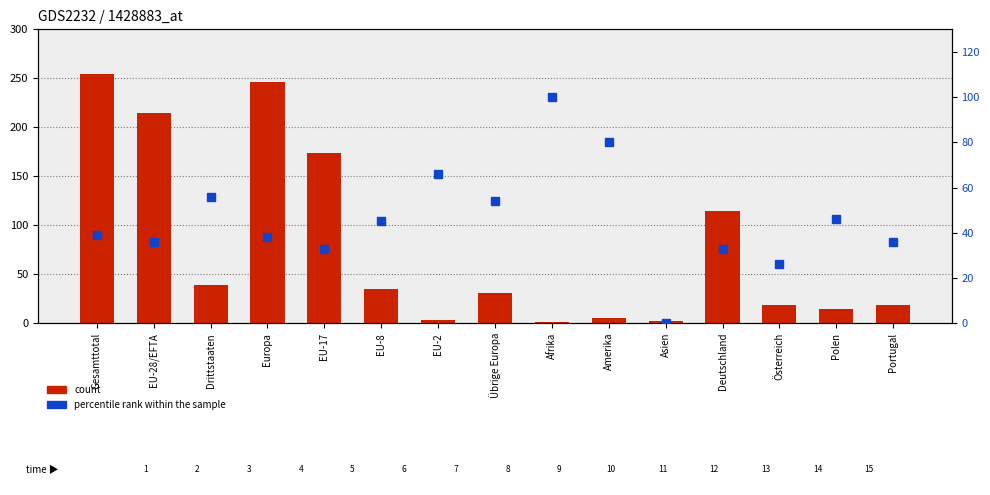

What is the spread (max minus min) of values at Afrika?

99